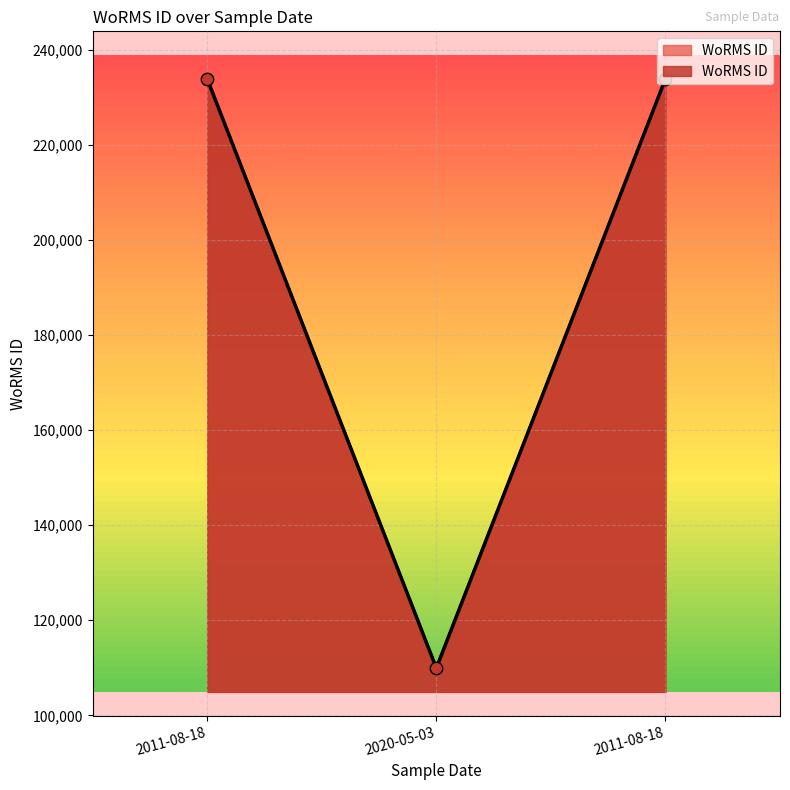

Between 2011-08-18 and 2020-05-03, which is larger?

2011-08-18